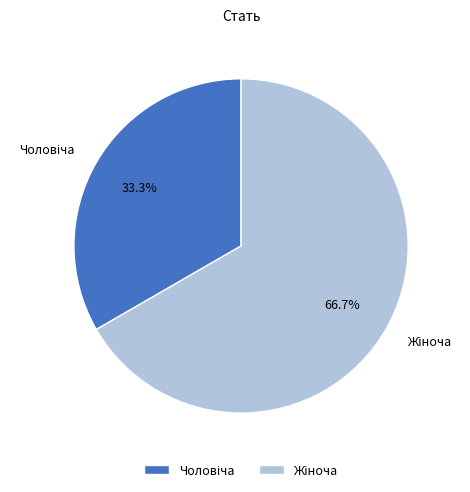

Is there any slice that represents more than half of the pie?

Yes